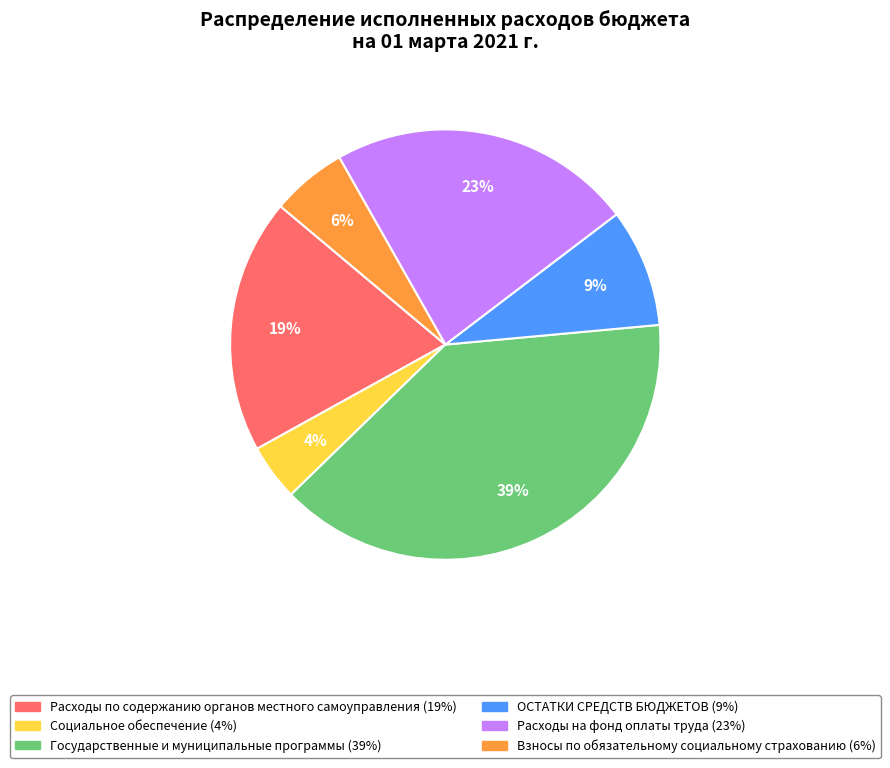

Which category has the biggest portion of the pie?

Государственные и муниципальные программы